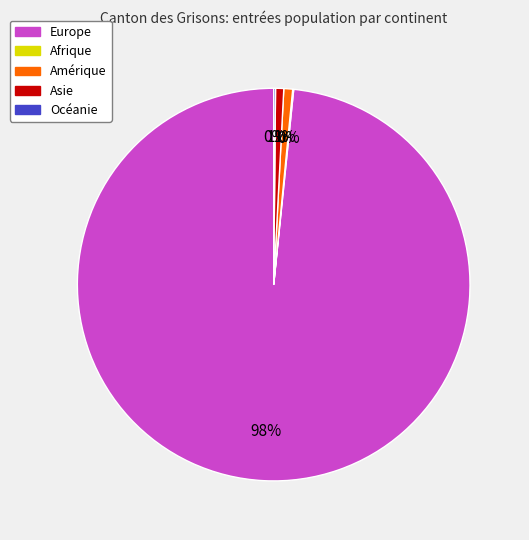

Is Europe the majority of the pie?

Yes